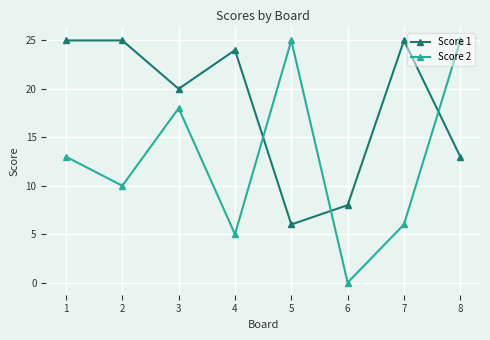

Is the value of Score 1 at 4 greater than the value of Score 2 at 1?

Yes